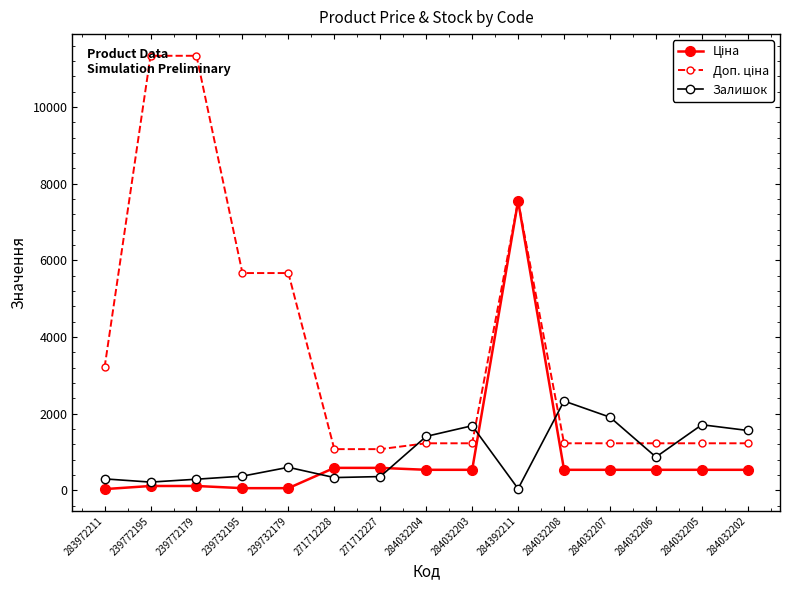

True or false: Залишок has a value of 707.1 at 284032208.

False